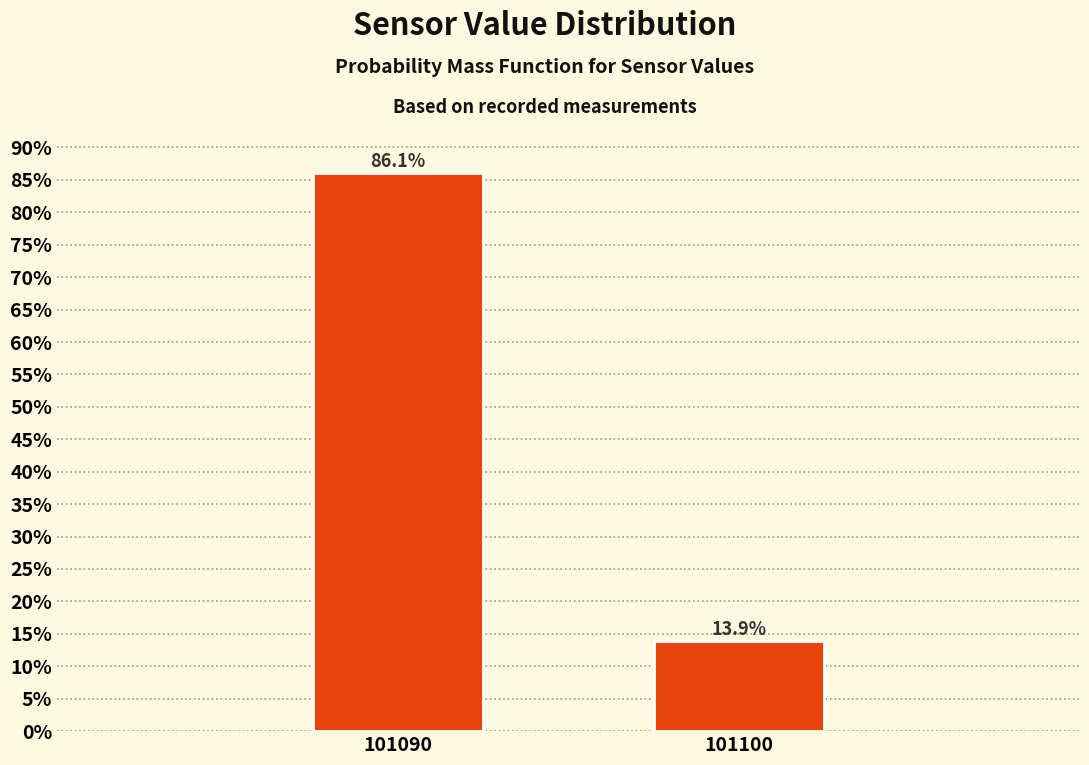

Reading left to right, list all the values displayed in this chart.

101090=86.1	101100=13.9